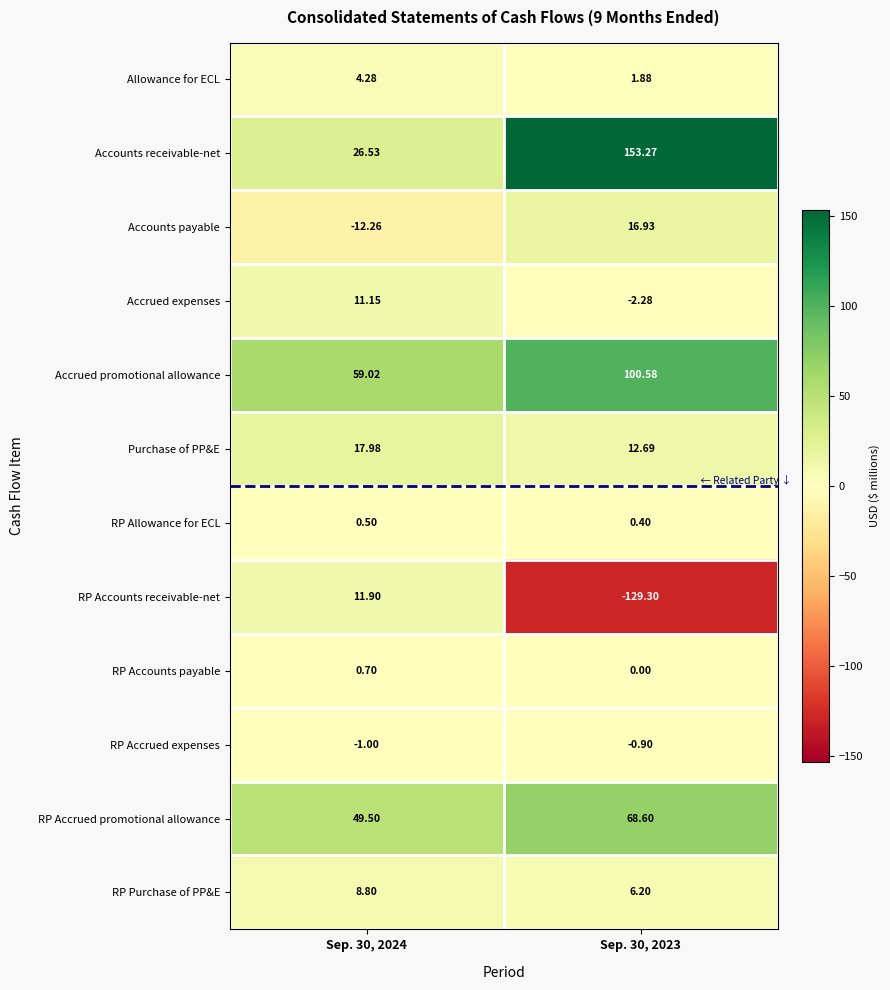

Rank the series by their maximum value, from highest to lowest.

Accounts receivable-net, Accrued promotional allowance, RP Accrued promotional allowance, Purchase of PP&E, Accounts payable, RP Accounts receivable-net, Accrued expenses, RP Purchase of PP&E, Allowance for ECL, RP Accounts payable, RP Allowance for ECL, RP Accrued expenses